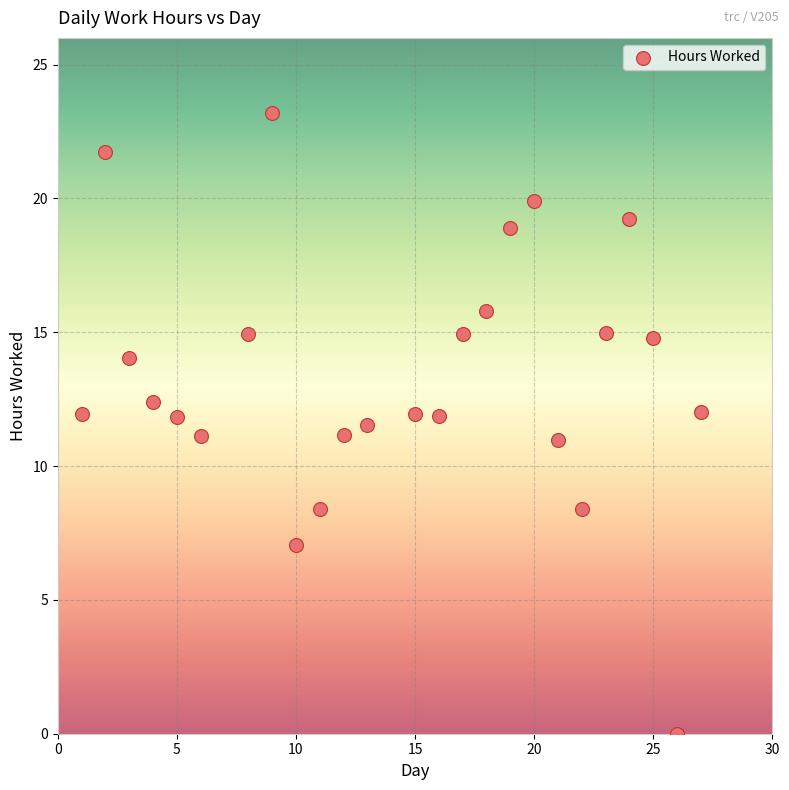

What is the range of Y values (max minus min)?

23.2